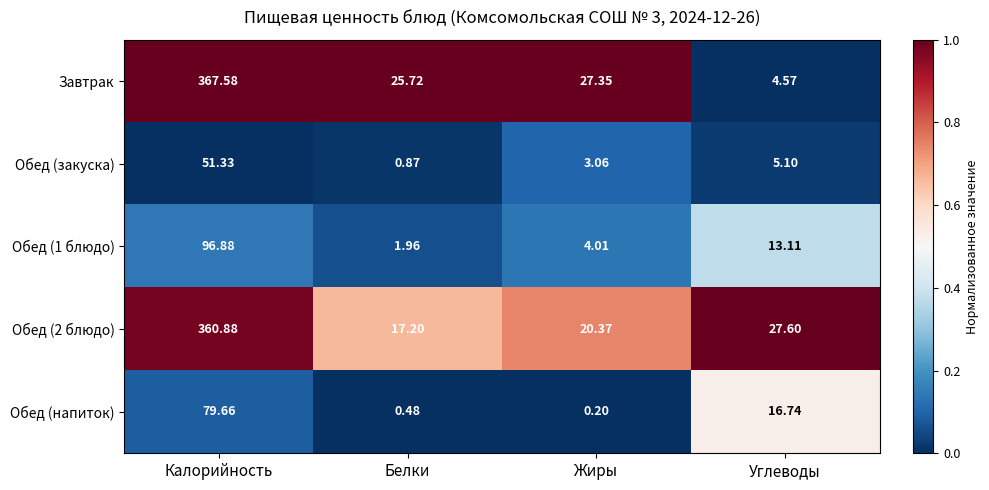

Which series has the largest range (max minus min)?

Завтрак